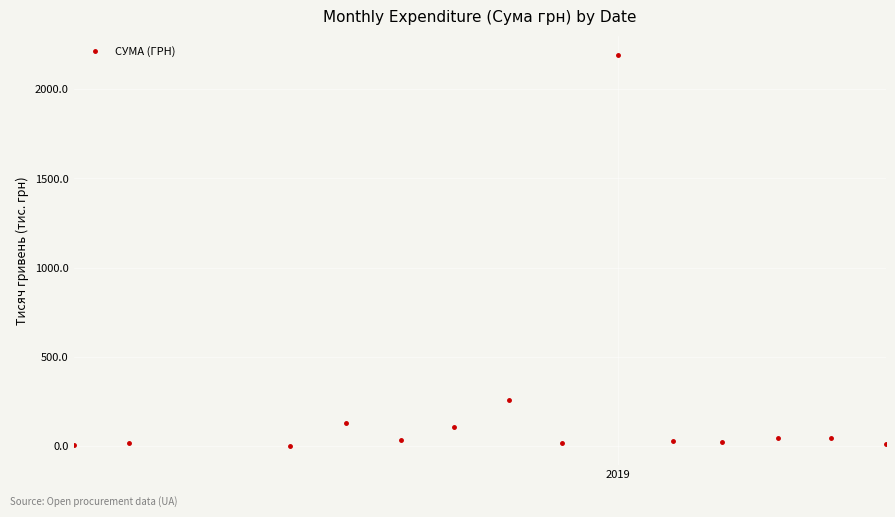

What is the value of the 6th point from the left?

107.8